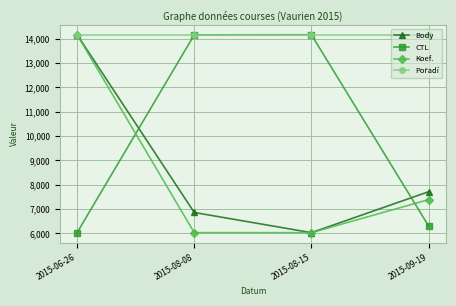

The value of CTL at 2015-08-15 is 14162.0. True or false?

True